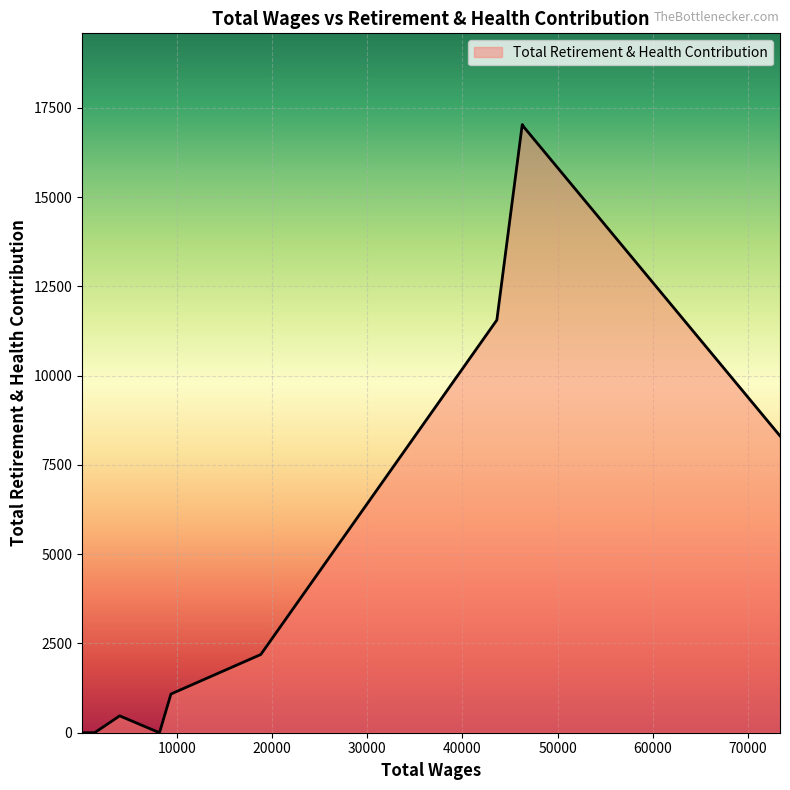

Does the chart display data point markers on the line(s)?

No